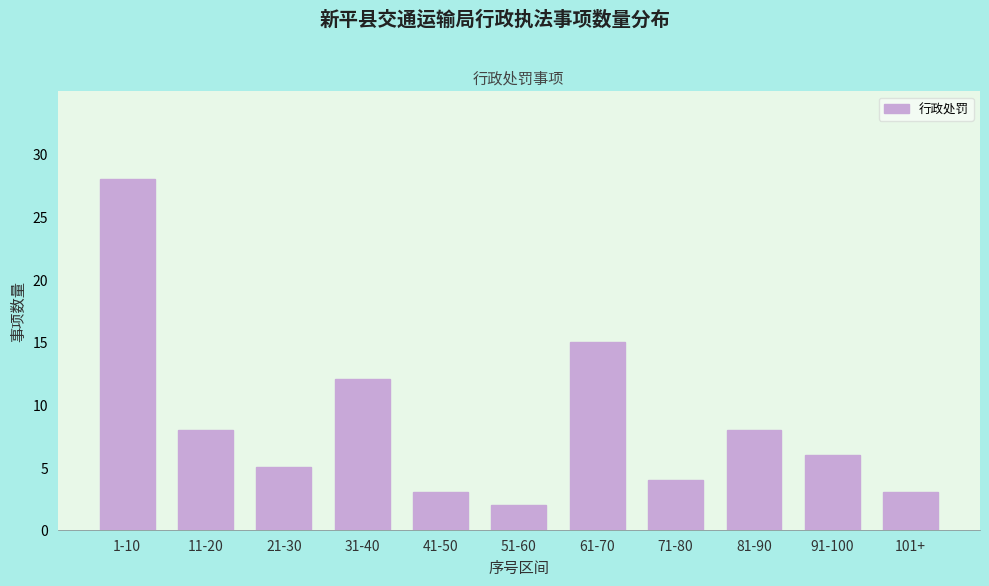

Reading right to left, list all the values displayed in this chart.

3	6	8	4	15	2	3	12	5	8	28